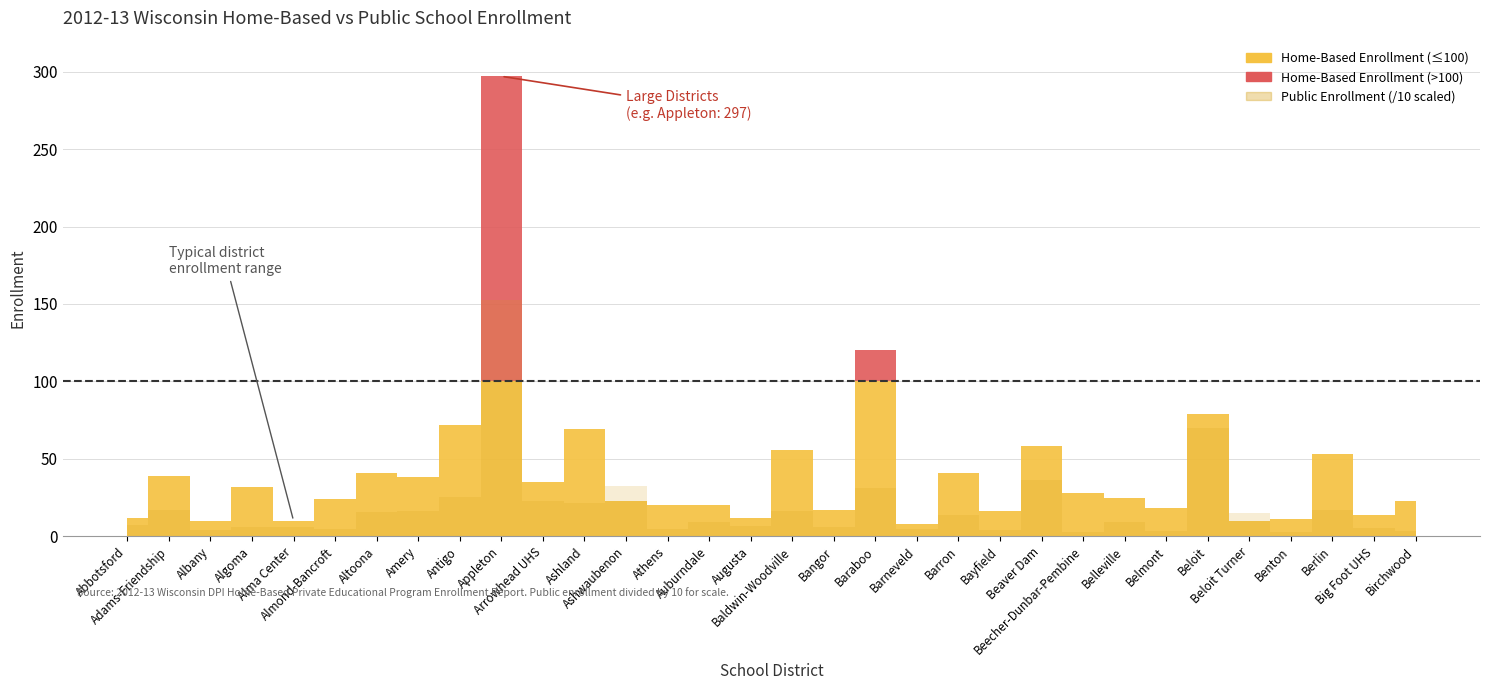

Count the number of categories in the chart.

32